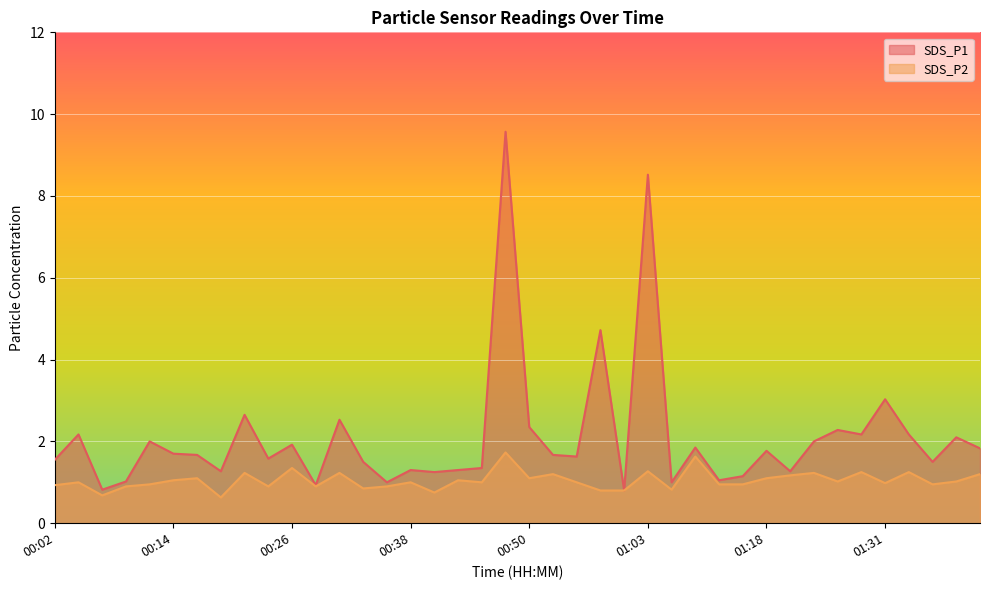

What is the greatest value displayed?

9.6